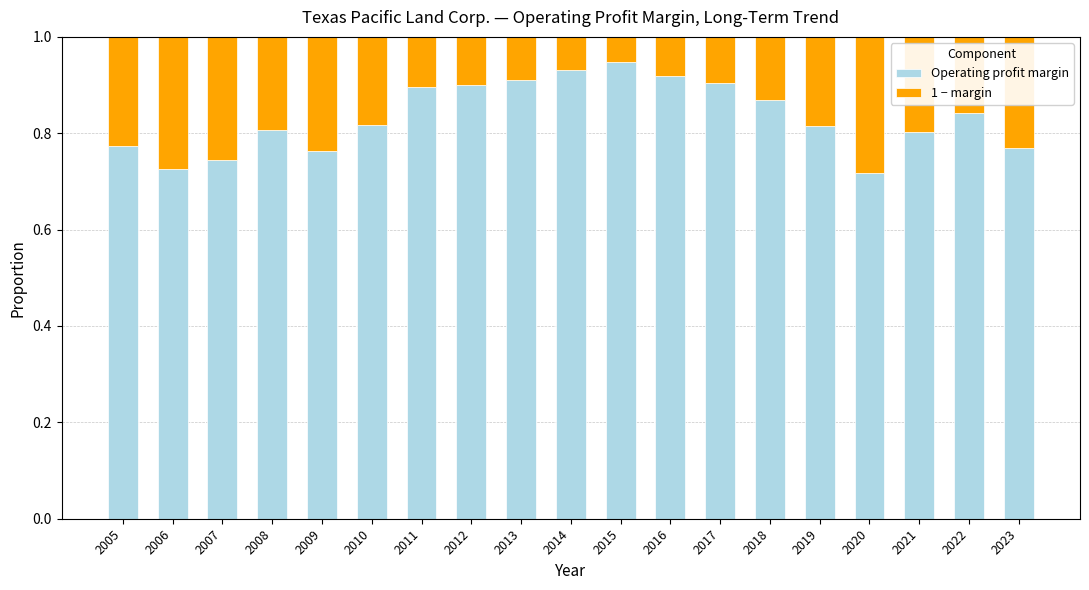

Count the Operating profit margin values in the range 0 to 1.

19